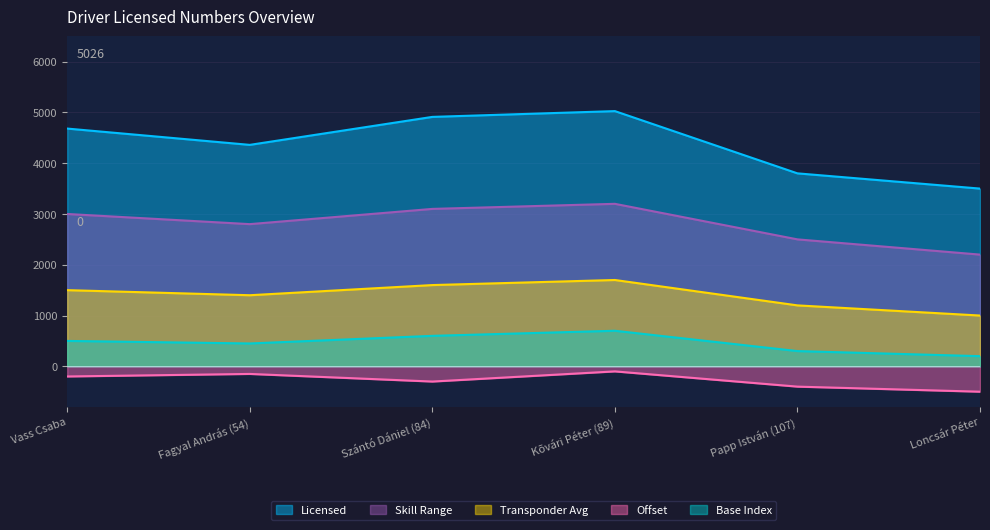

How many categories are shown in the chart?

6